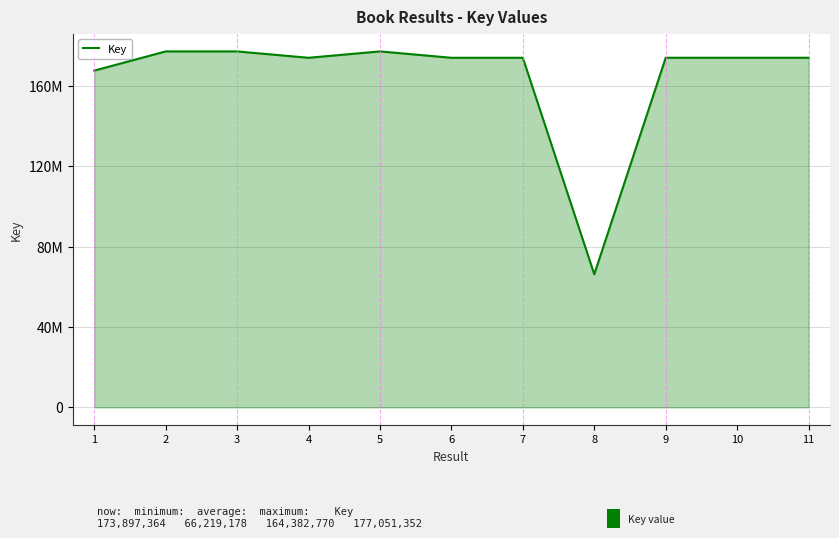

What is the ratio of the value at 7 to the value at 5?

1.0